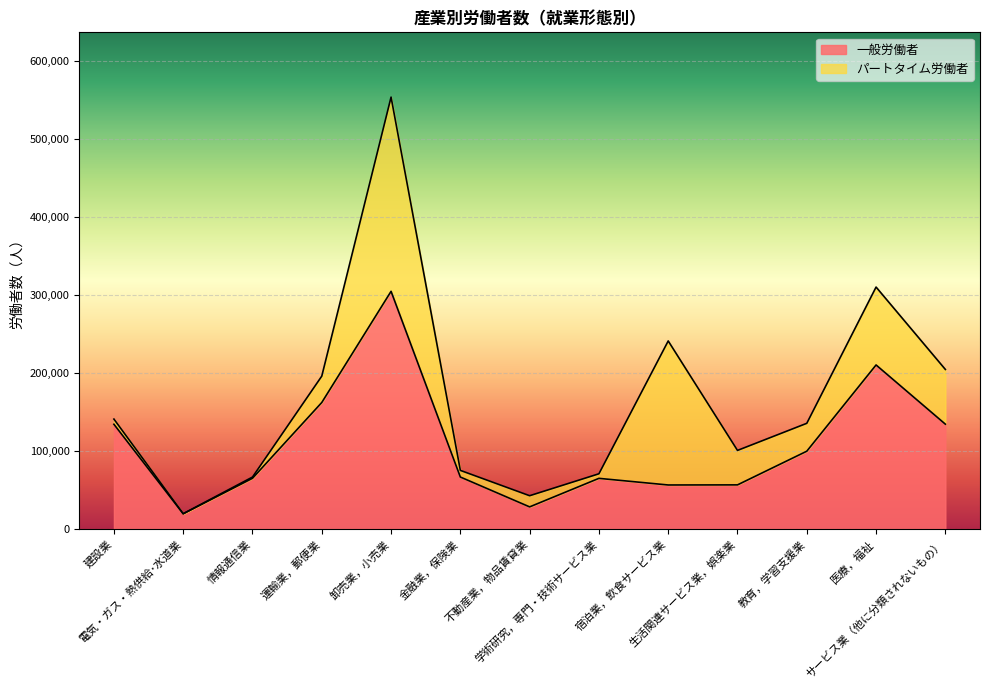

How many points are lower than both their immediate neighbors (excluding endpoints)?

3